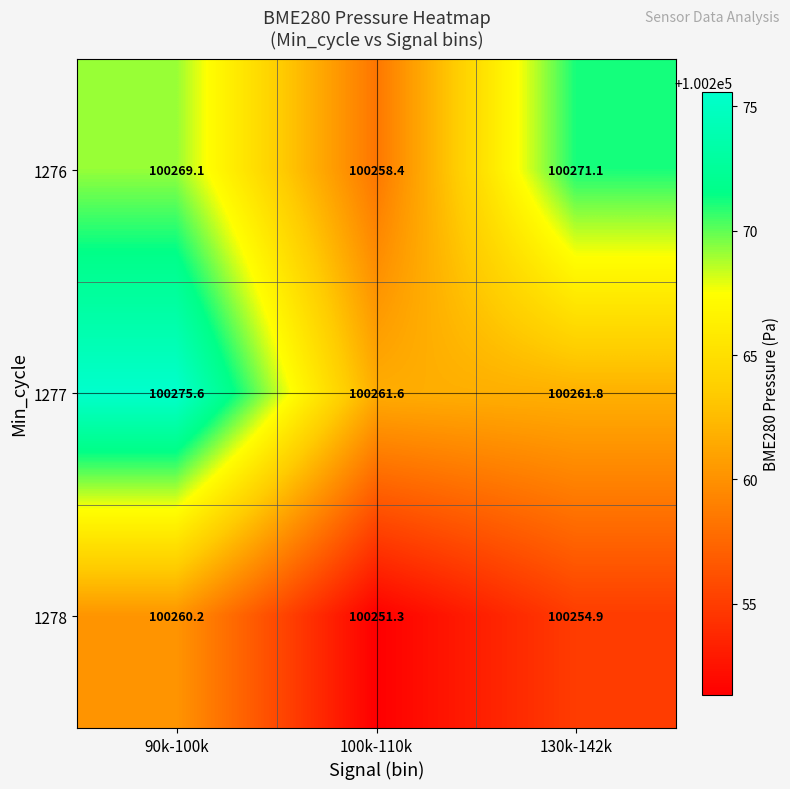

Between 90k-100k and 100k-110k, which series saw the biggest shift?

1277